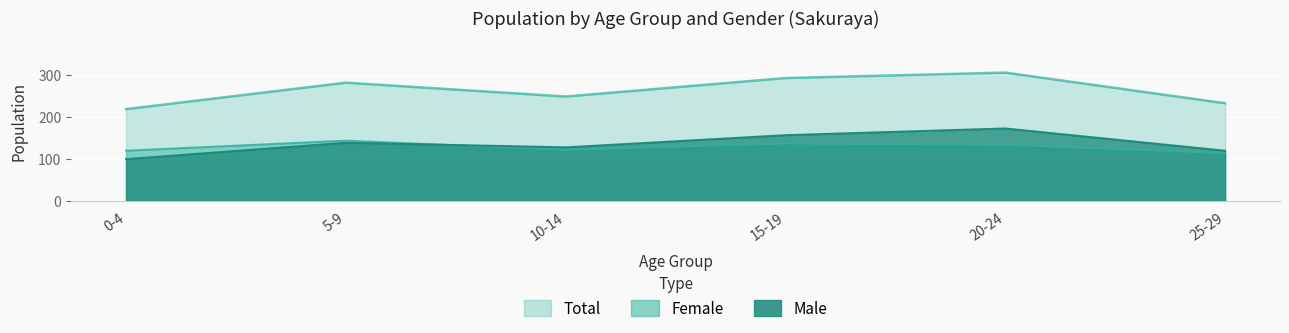

The Female series shows 29 at 15-19. True or false?

False